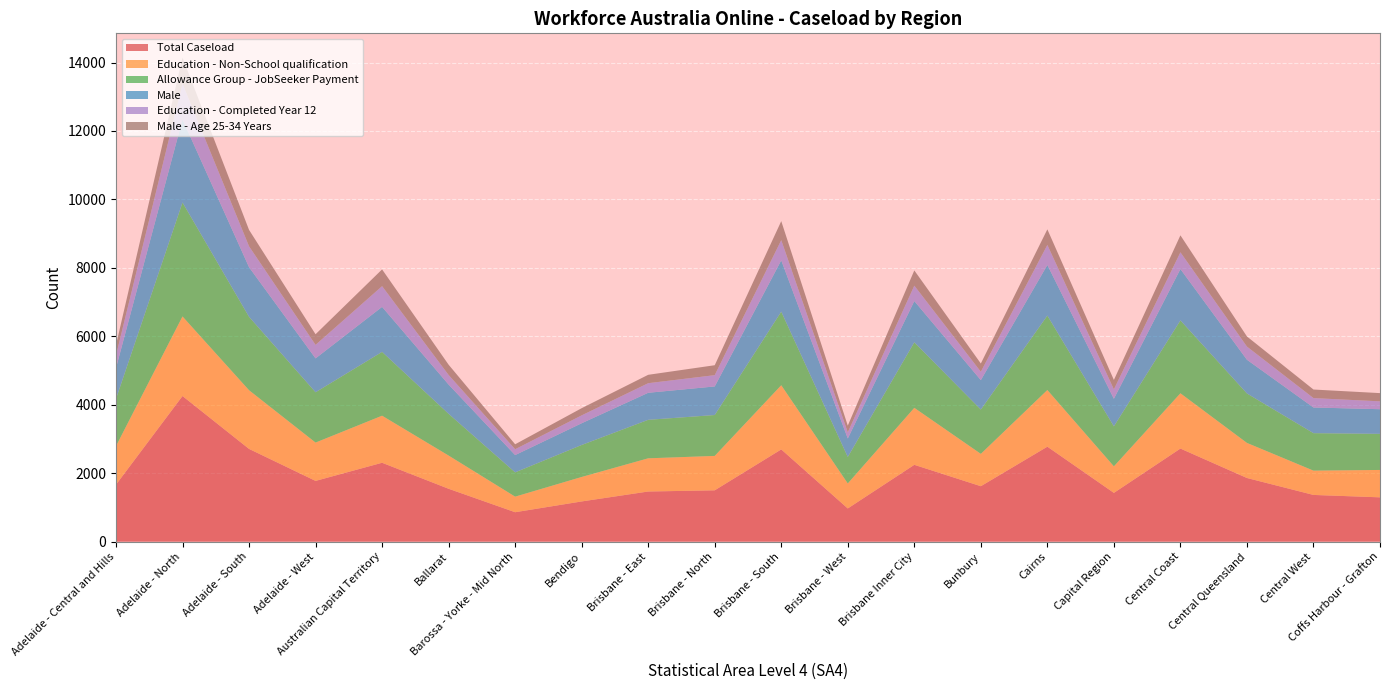

Reading left to right, extract all data points from this chart.

Total Caseload: 1665	4255	2710	1775	2305	1545	860	1175	1465	1500	2695	970	2245	1620	2775	1425	2720	1860	1365	1295
Education - Non-School qualification: 1125	2325	1715	1120	1375	970	455	715	970	1005	1875	730	1665	945	1655	775	1615	1025	710	800
Allowance Group - JobSeeker Payment: 1380	3330	2145	1470	1865	1220	710	935	1125	1195	2150	775	1915	1295	2175	1170	2130	1445	1095	1055
Male: 900	2430	1450	990	1315	855	505	635	790	835	1500	540	1205	860	1480	805	1500	985	750	720
Education - Completed Year 12: 370	1040	610	395	605	280	170	230	280	330	590	180	450	245	585	275	490	385	275	230
Male - Age 25-34 Years: 300	765	480	310	490	300	145	210	245	290	555	195	445	240	455	275	495	295	250	240